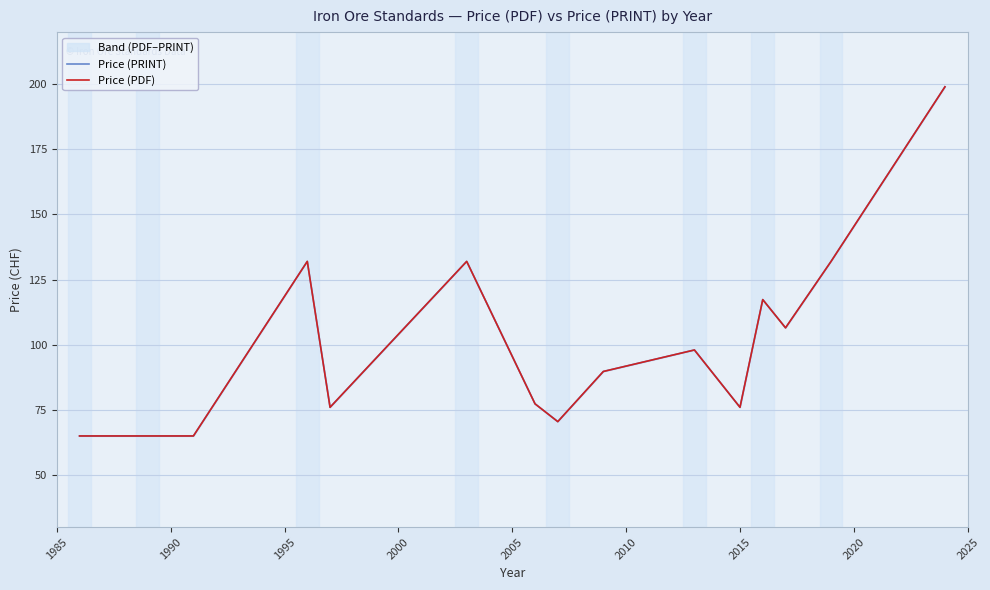

True or false: Price (PRINT) and Price (PDF) cross at least once.

False